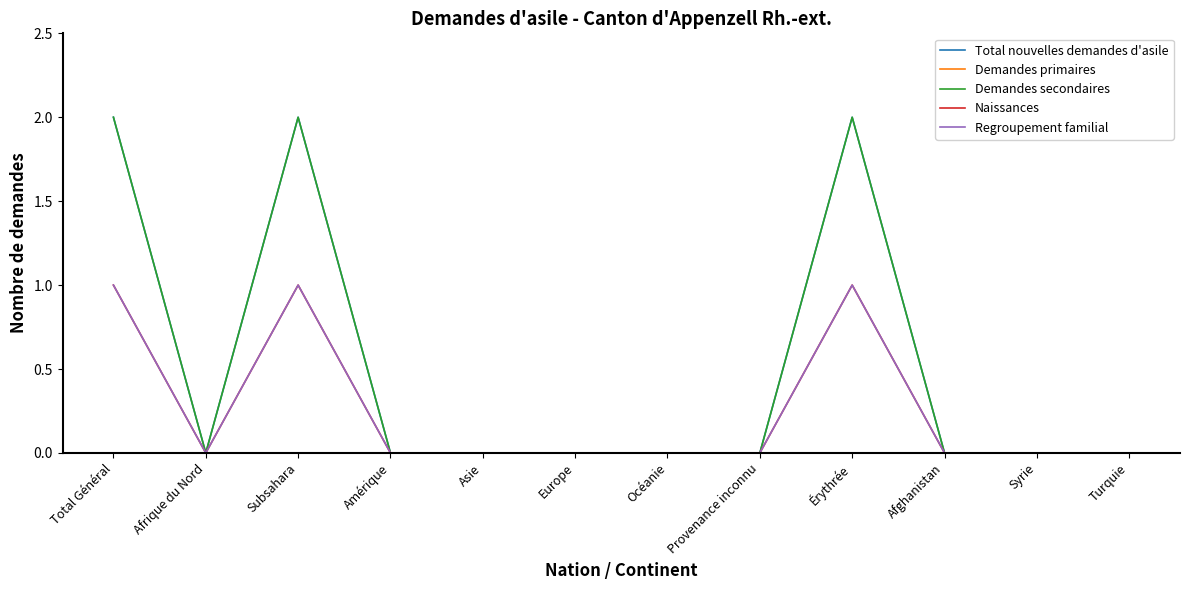

Is this an area chart (filled region under the line)?

No